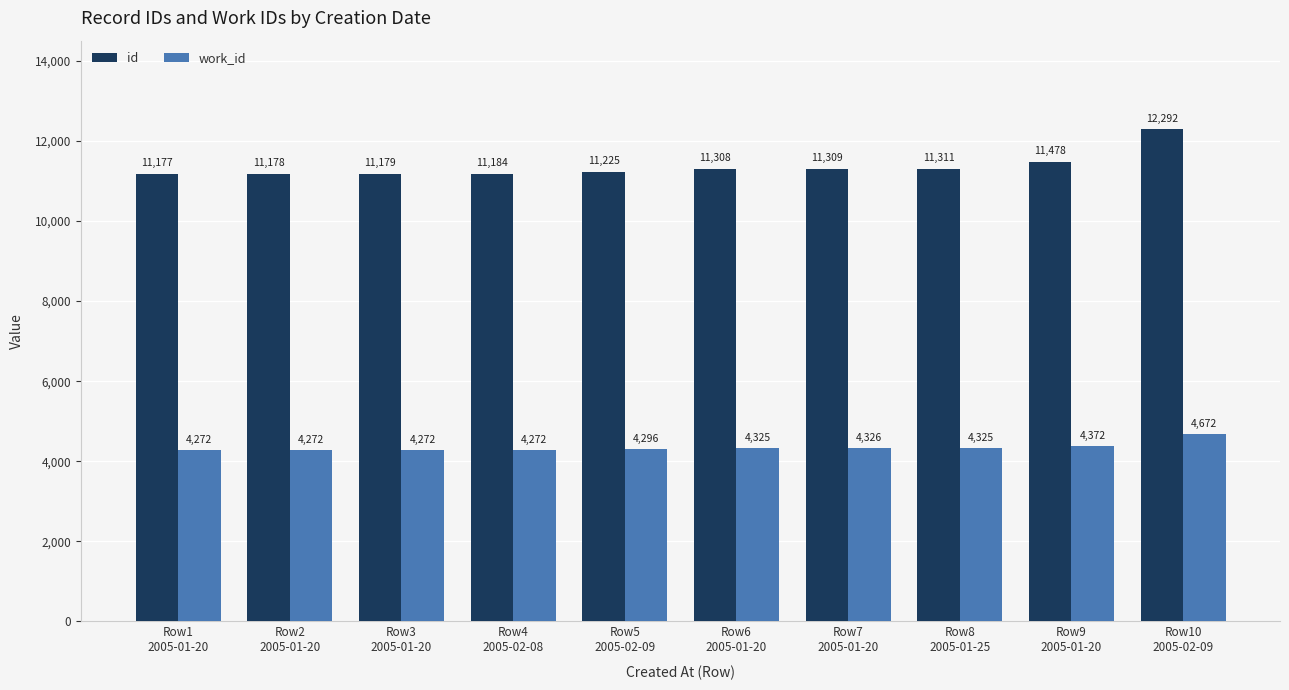

The work_id series shows 4272 at Row4
2005-02-08. True or false?

True